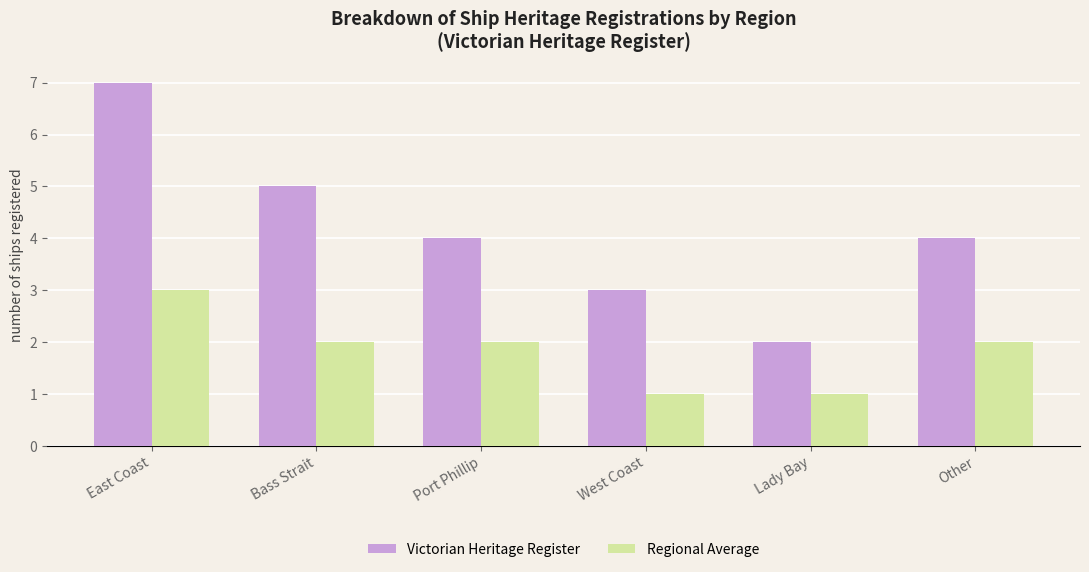

Which label corresponds to the largest value in the chart?

East Coast